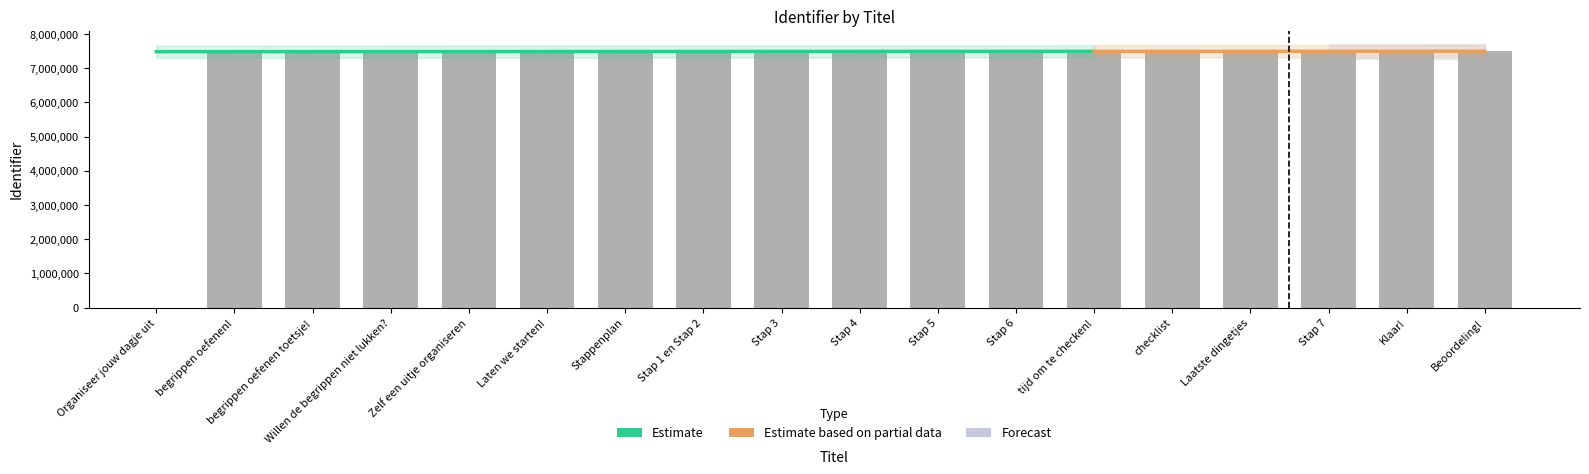

At which category does the chart reach its peak across all series?

Willen de begrippen niet lukken?